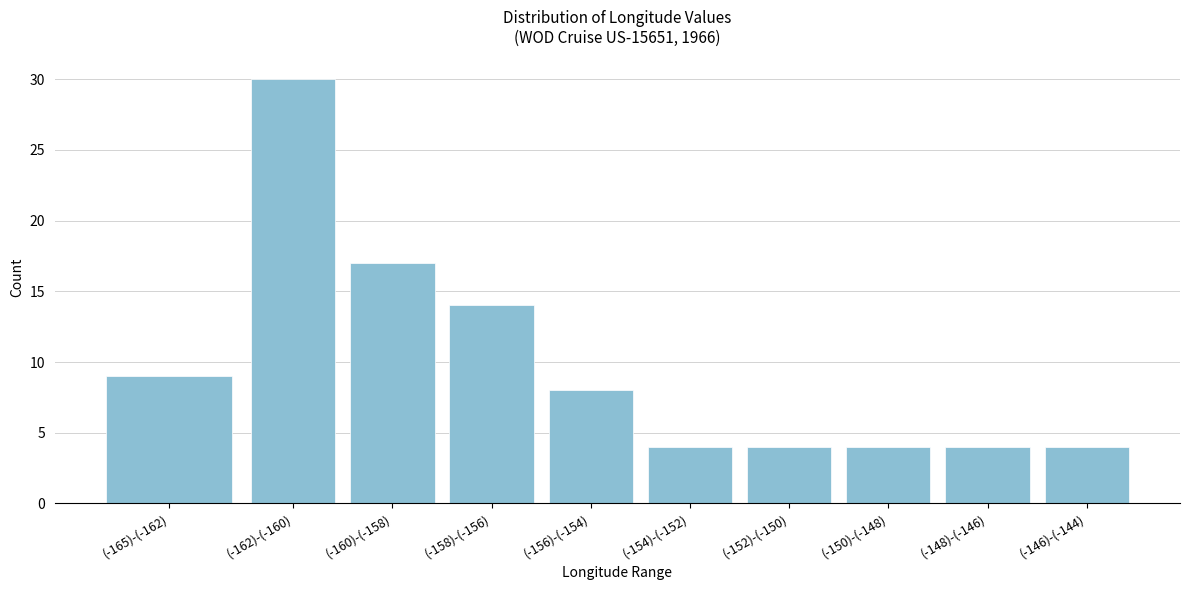

Reading left to right, list all the values displayed in this chart.

9	30	17	14	8	4	4	4	4	4